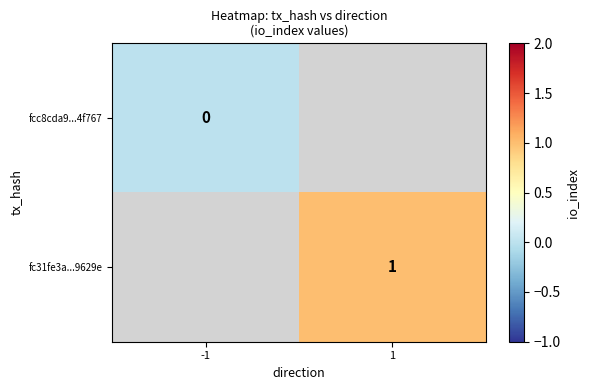

The fc31fe3a...9629e series shows 1 at 1. True or false?

True